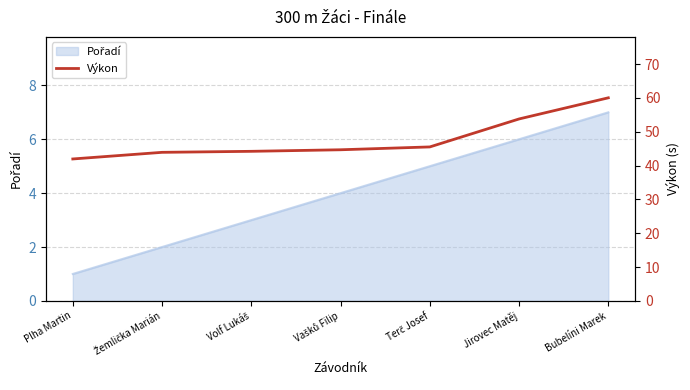

What is the value of the 1st point from the left?

42.0